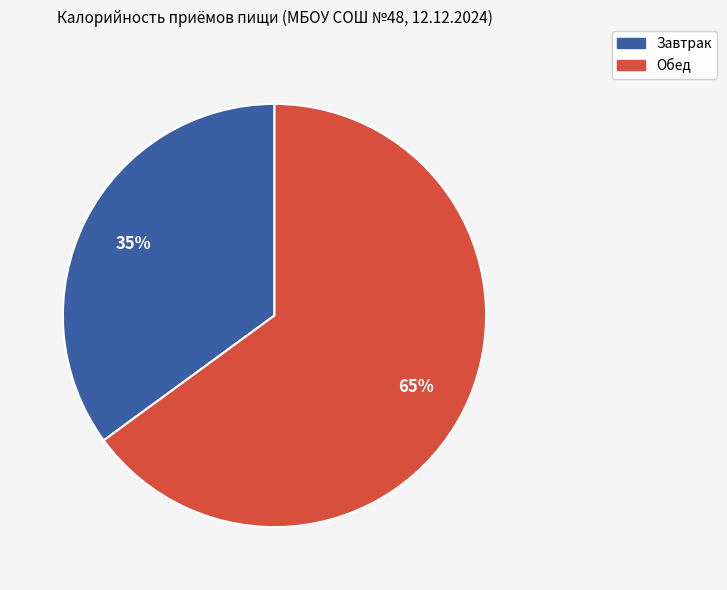

Count the number of slices in the pie.

2